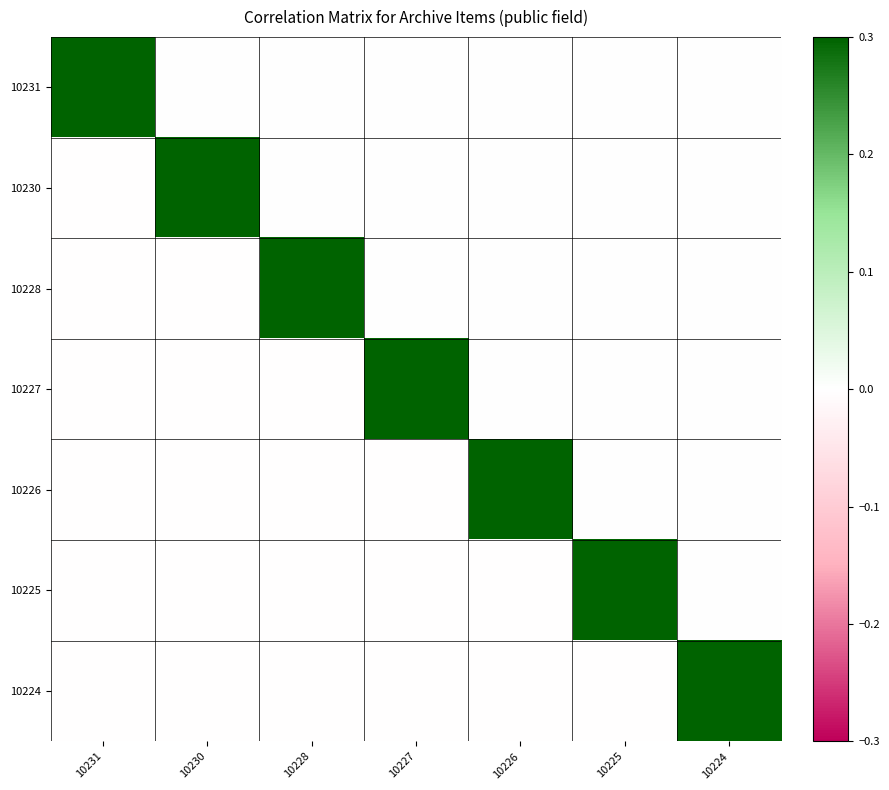

How many data points does each series have?

7